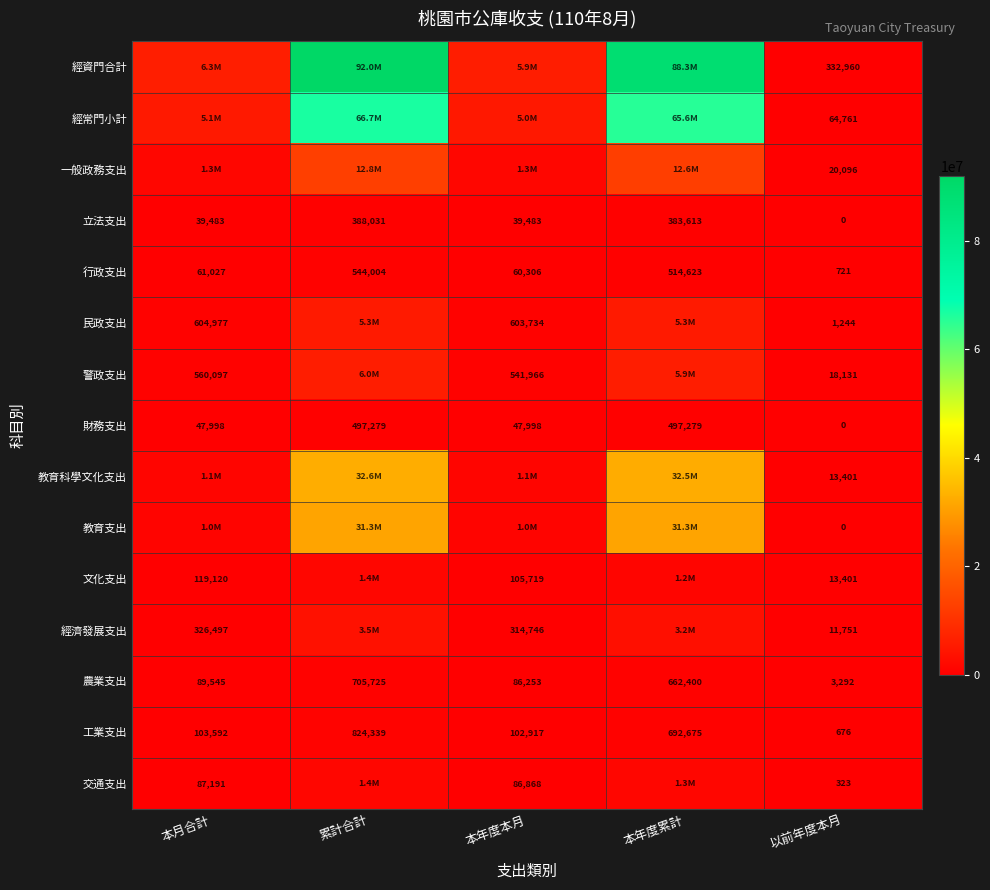

What is the approximate value of 農業支出 at 累計合計, to the nearest 100?

705700